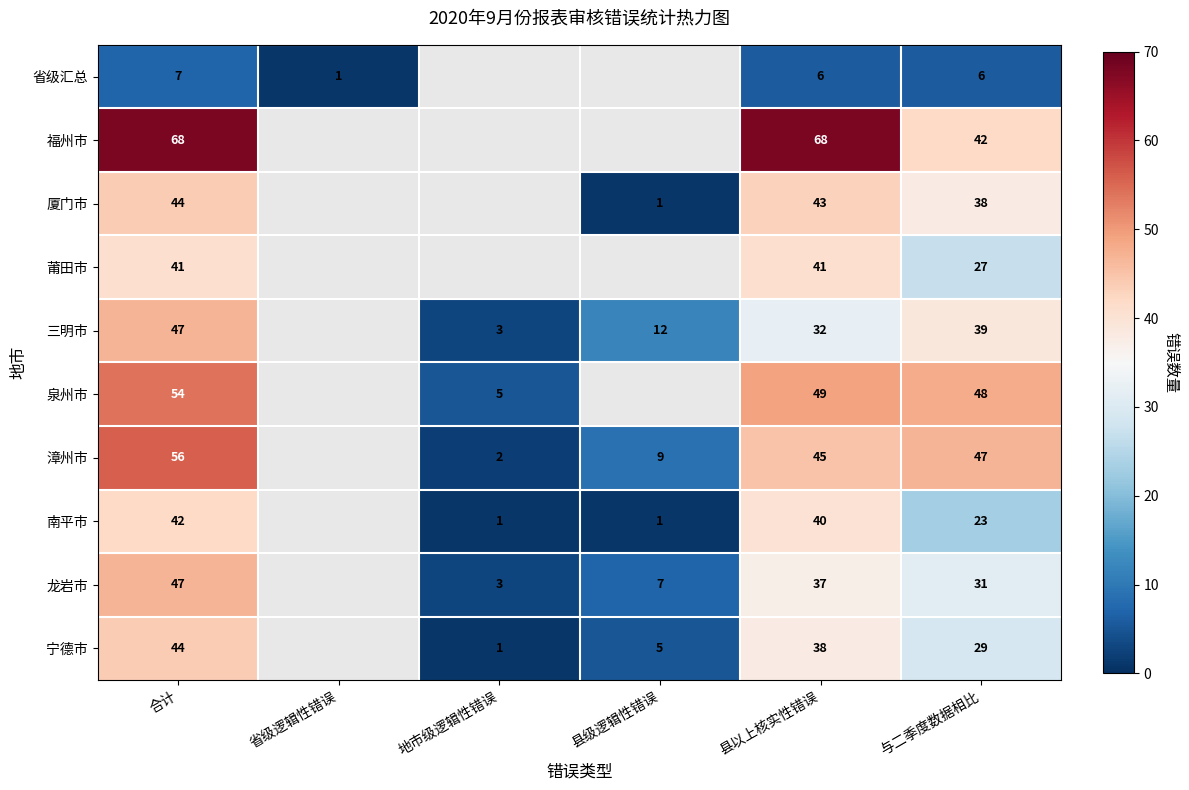

True or false: 三明市 has a value of 15 at 县以上核实性错误.

False